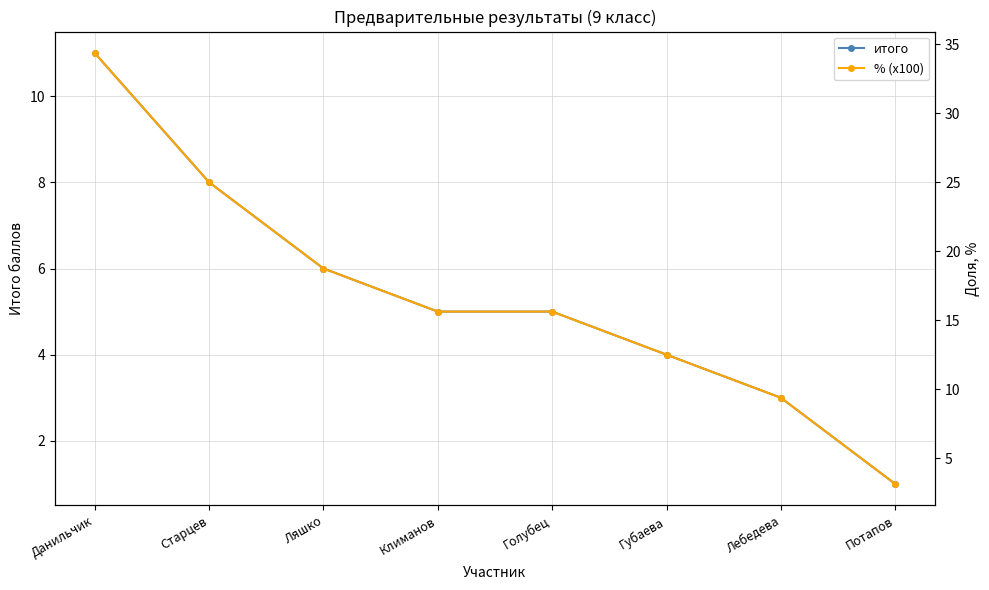

Count the number of categories in the chart.

8